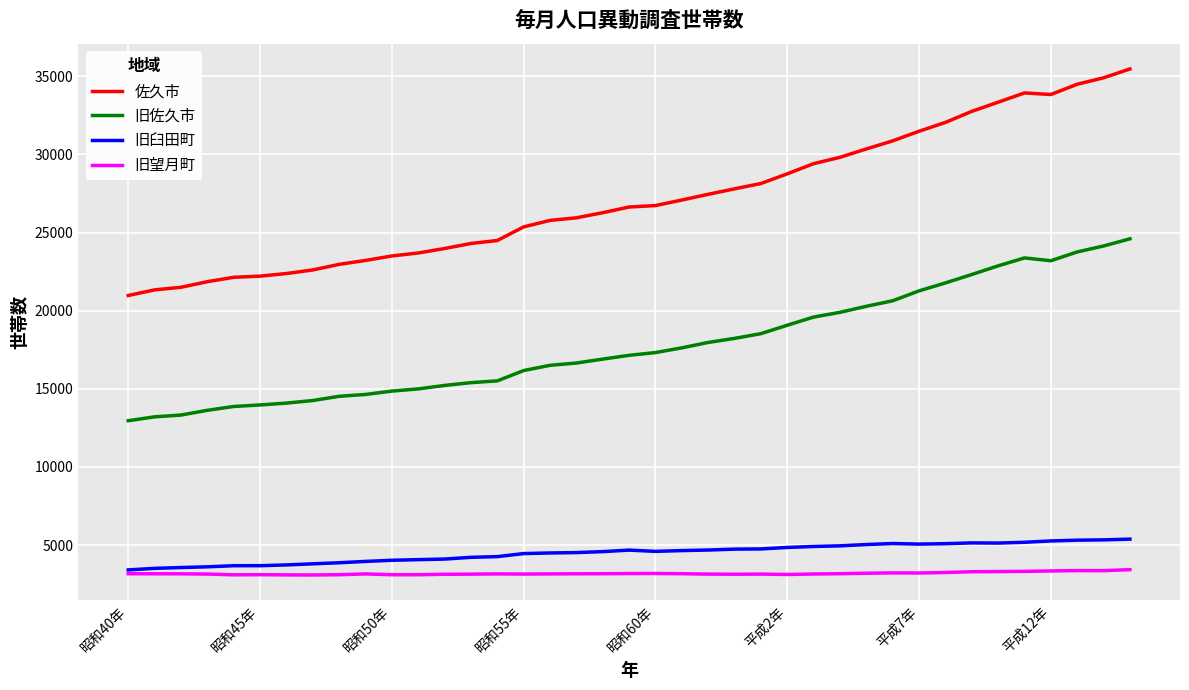

Which series has the largest range (max minus min)?

佐久市